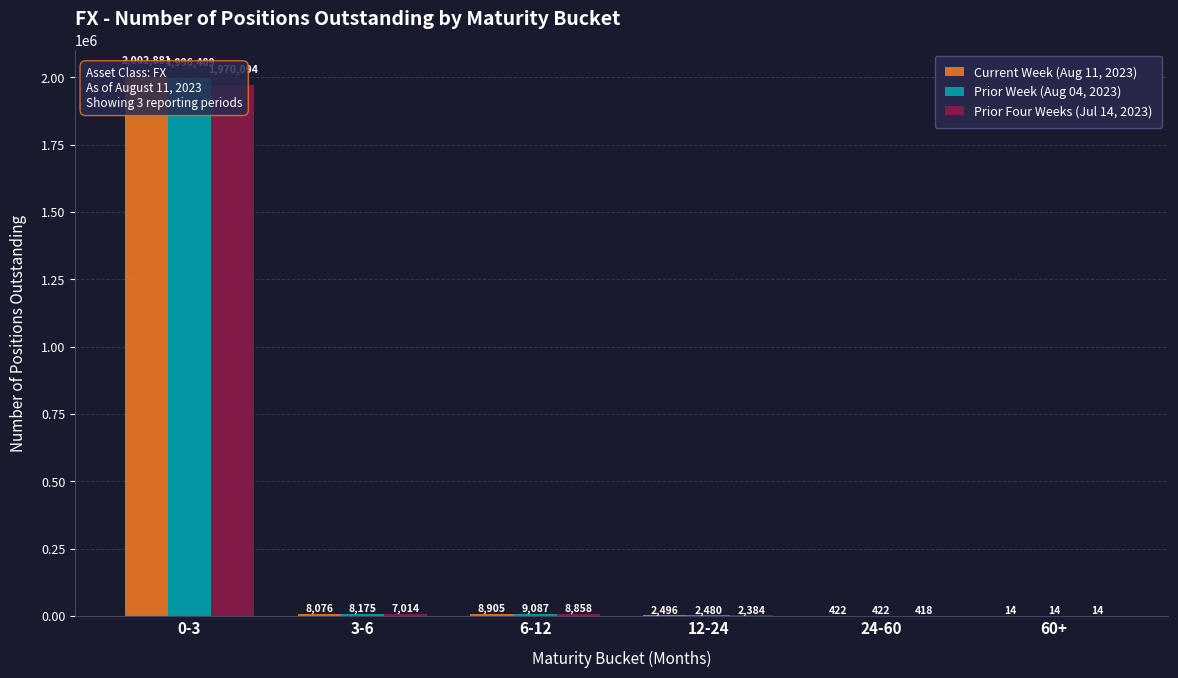

What is the difference between the Prior Week (Aug 04, 2023) values at 3-6 and 12-24?

5695